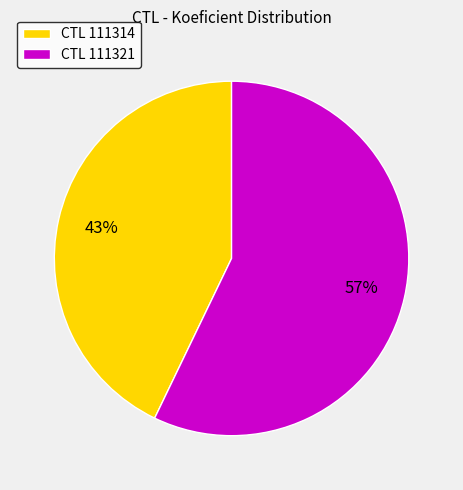

True or false: CTL 111321 accounts for 67% of the total.

False